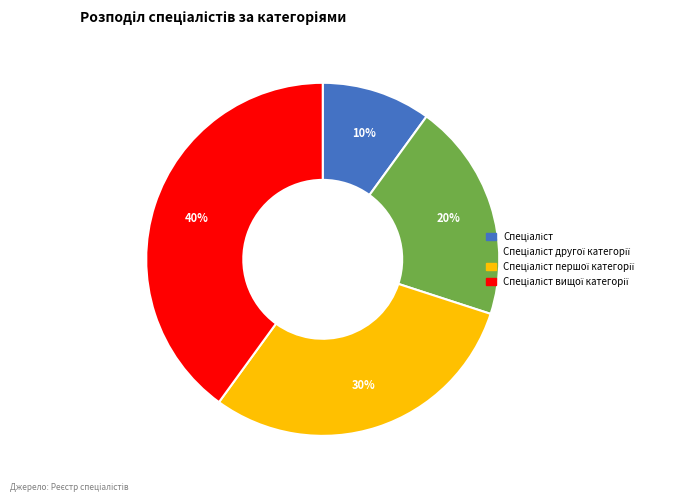

To the nearest percent, what is the difference between the largest and smallest slice percentages?

30%